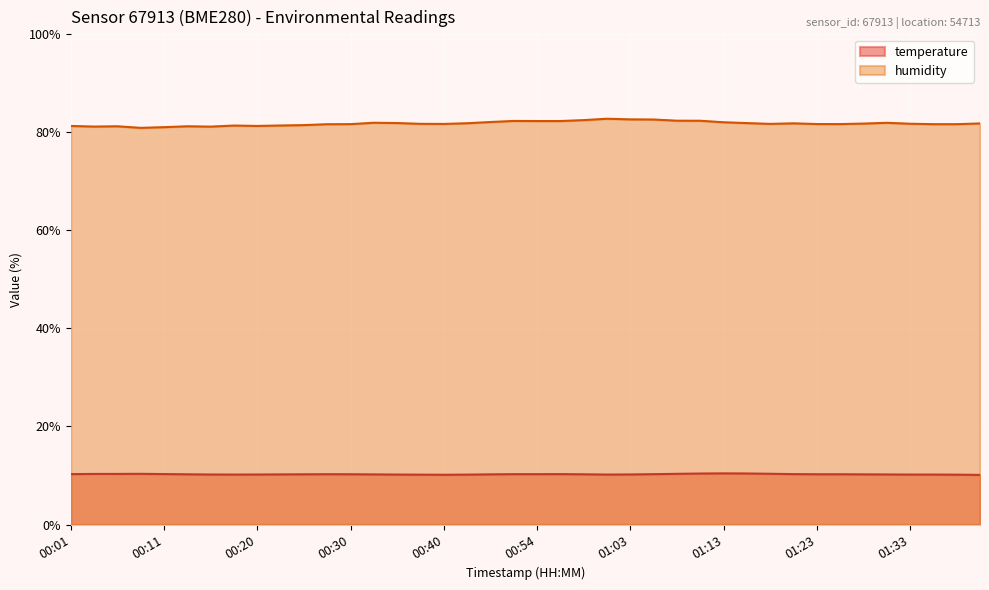

What is the smallest value displayed?

10.1